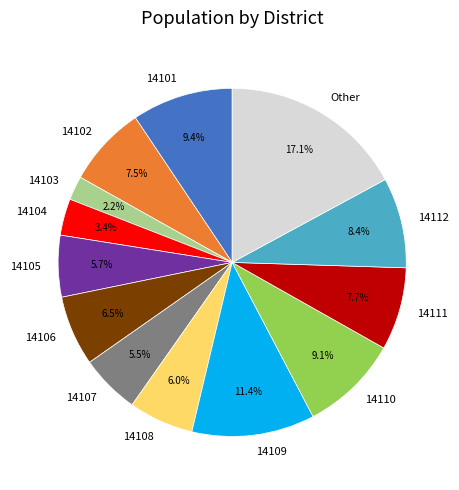

Count the number of slices in the pie.

13